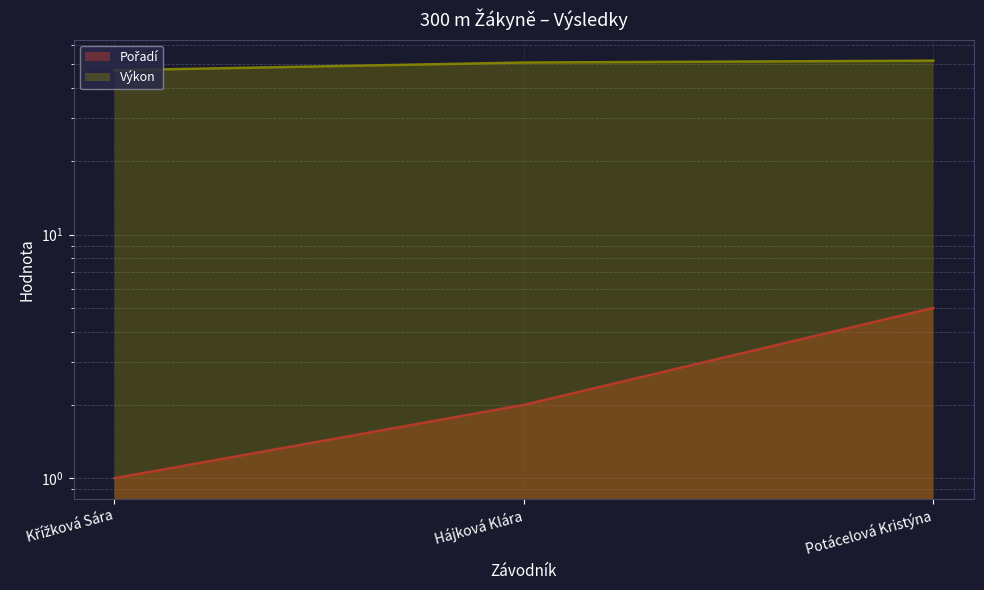

What is the sum of the Pořadí values at Potácelová Kristýna and Hájková Klára?

7.0